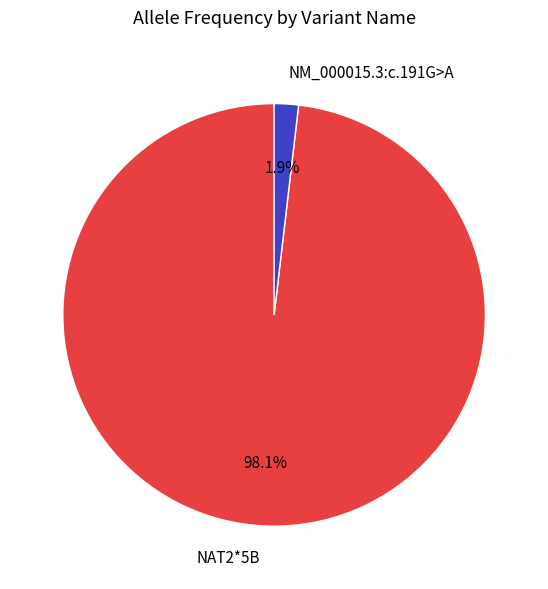

Between NM_000015.3:c.191G>A and NAT2*5B, which is larger?

NAT2*5B